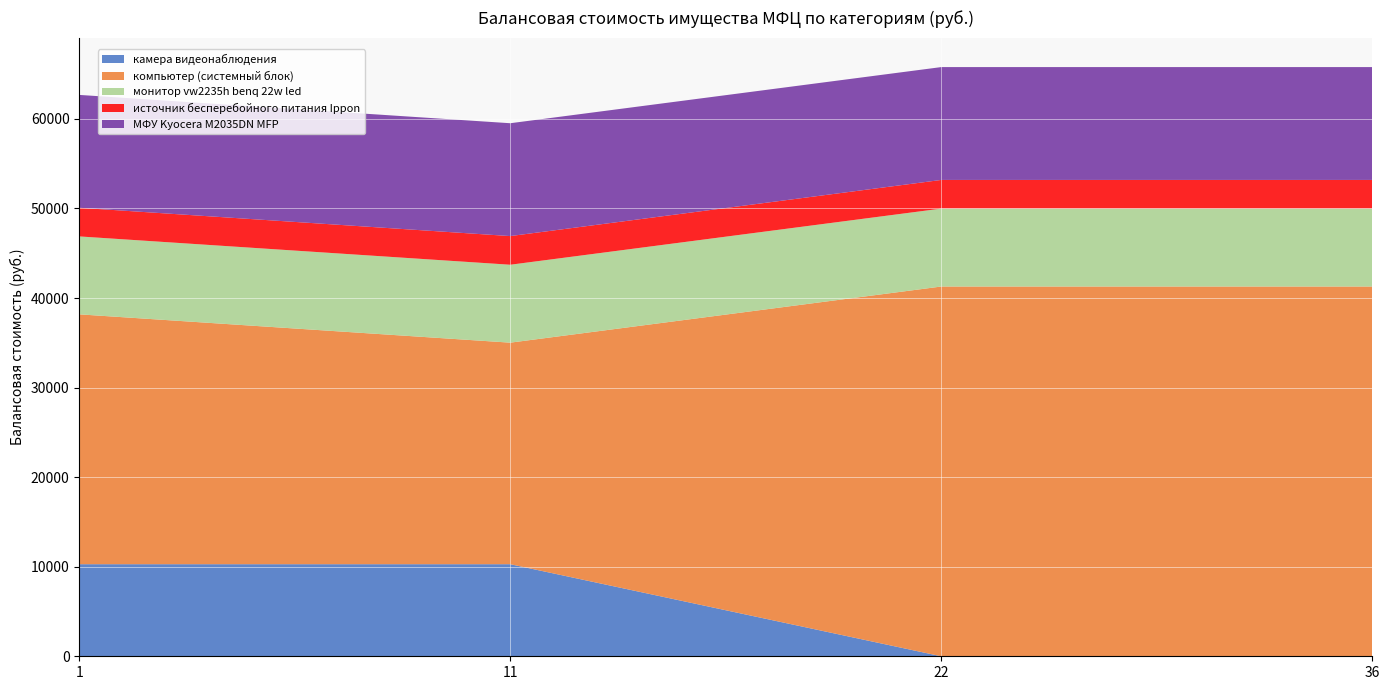

Reading left to right, transcribe all the data shown in this chart.

камера видеонаблюдения: 10280.4	10280.4	0.0	0.0
компьютер (системный блок): 27898.0	24736.0	41285.0	41285.0
монитор vw2235h benq 22w led: 8700.0	8700.0	8700.0	8700.0
источник бесперебойного питания Ippon: 3200.0	3200.0	3200.0	3200.0
МФУ Kyocera M2035DN MFP: 12600.0	12600.0	12600.0	12600.0